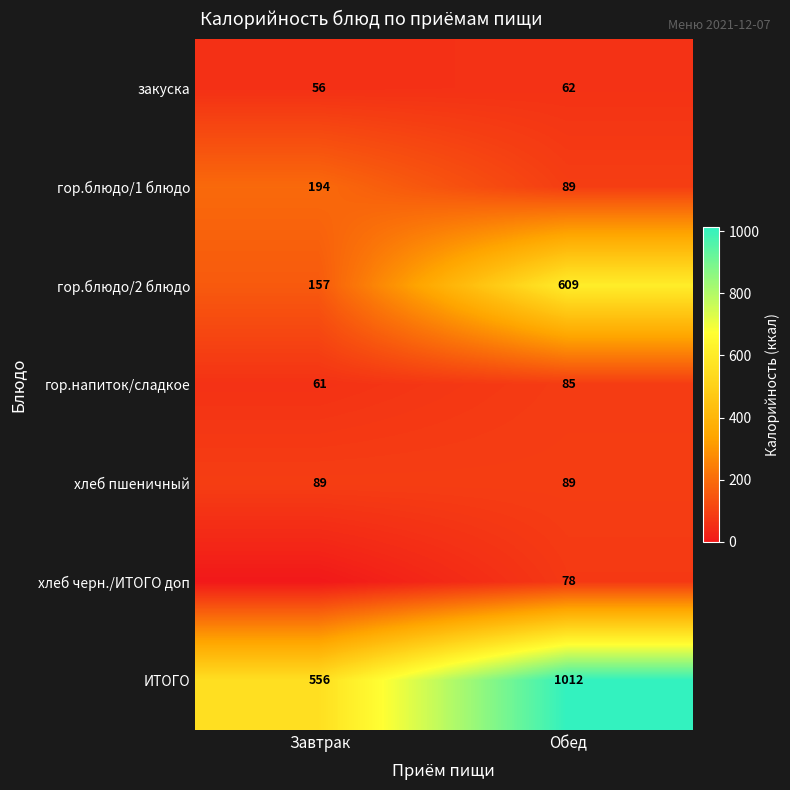

What value does the хлеб пшеничный series have at Обед?

89